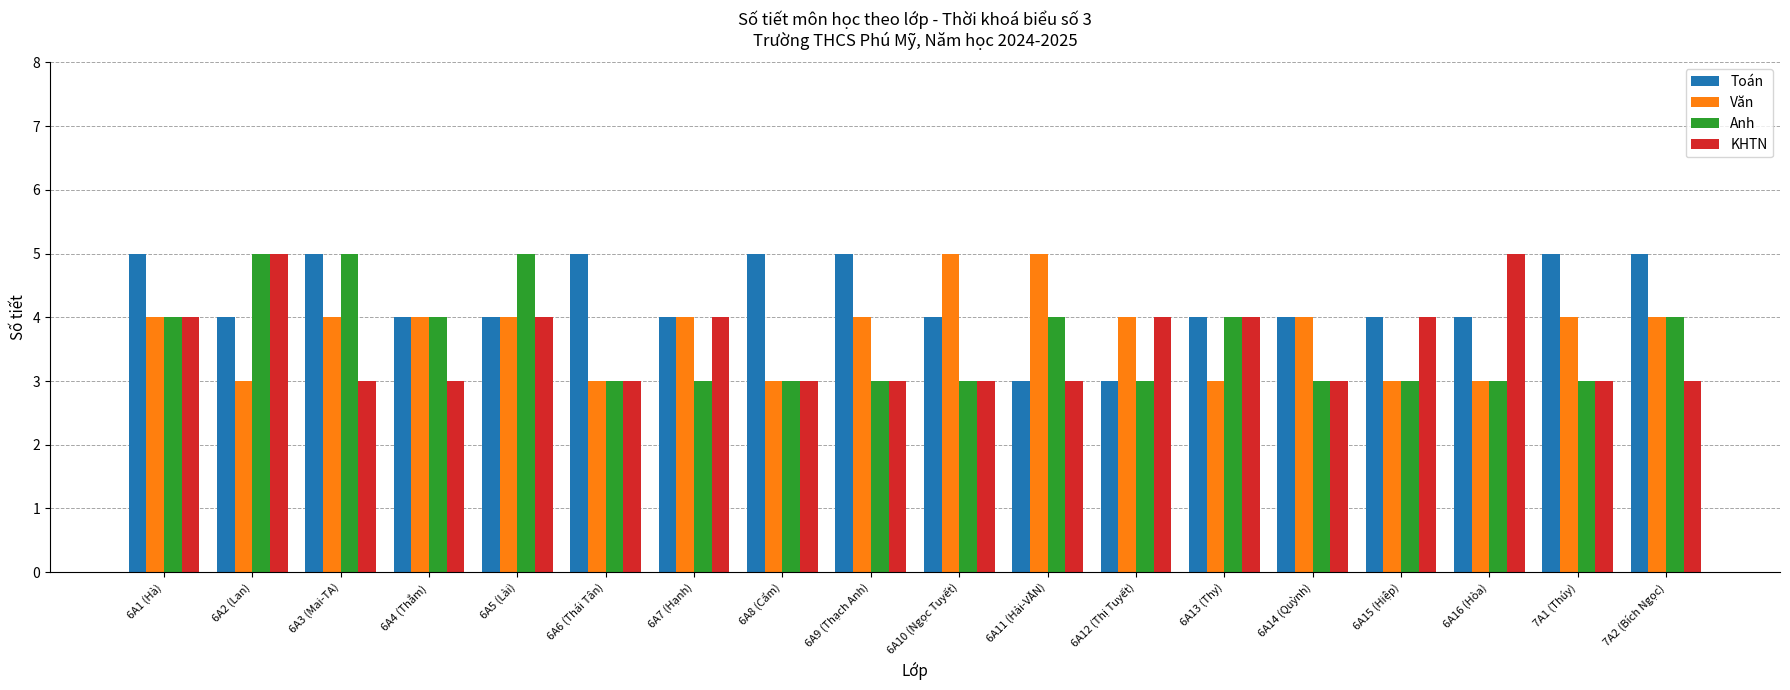

Read the Toán value at 6A1 (Hà).

5